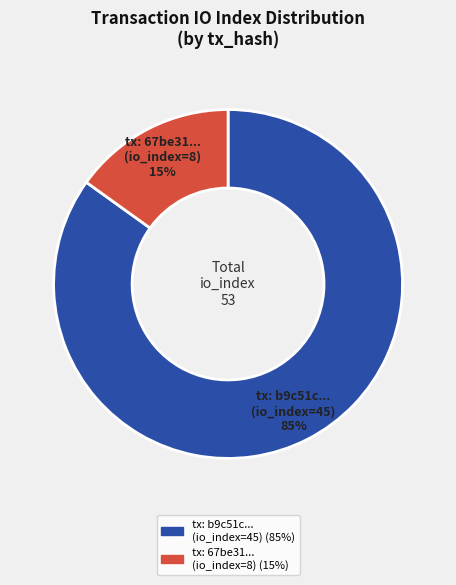

To the nearest percent, what is the difference between the largest and smallest slice percentages?

70%